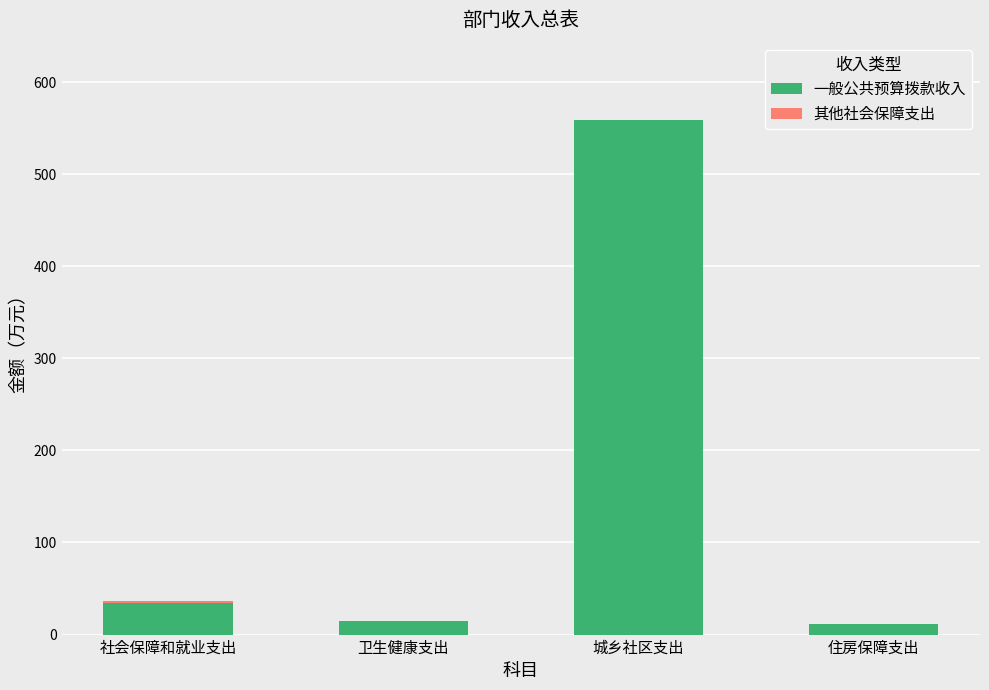

How many data points in 一般公共预算拨款收入 are above 34?

2